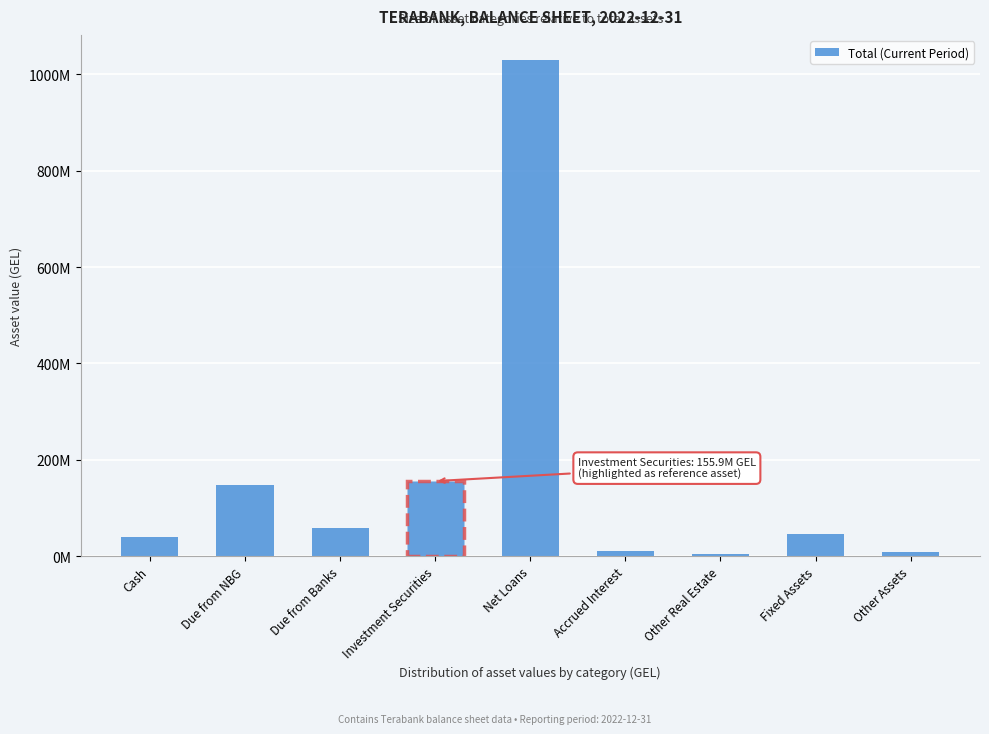

Are the bars horizontal?

No